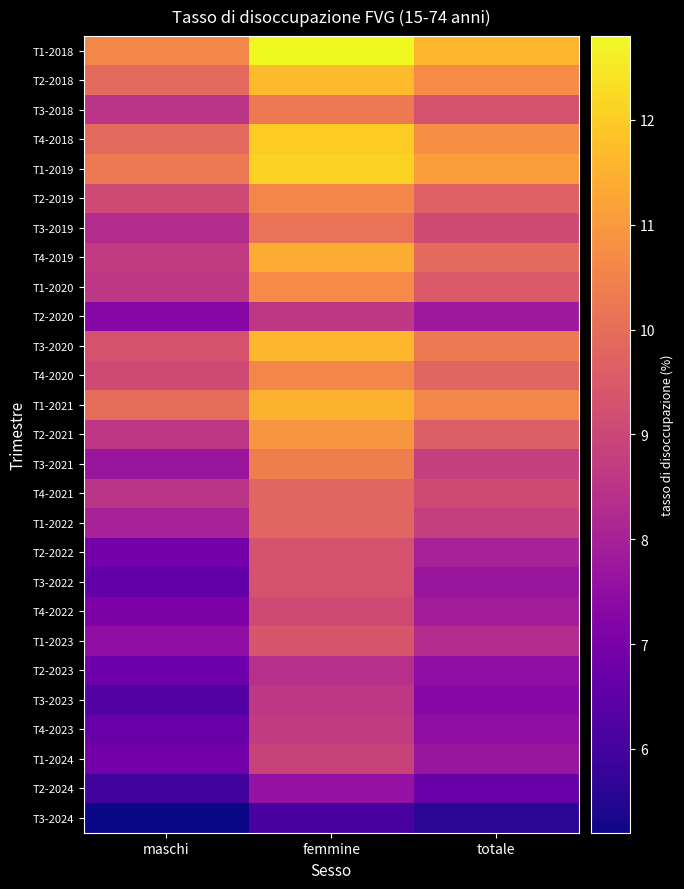

How many data points does each series have?

3